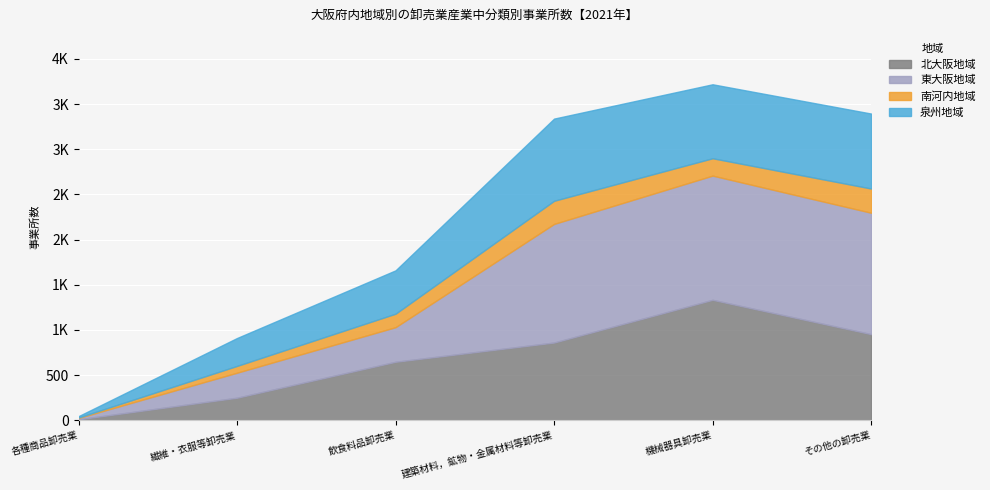

The 東大阪地域 series shows 441 at 繊維・衣服等卸売業. True or false?

False